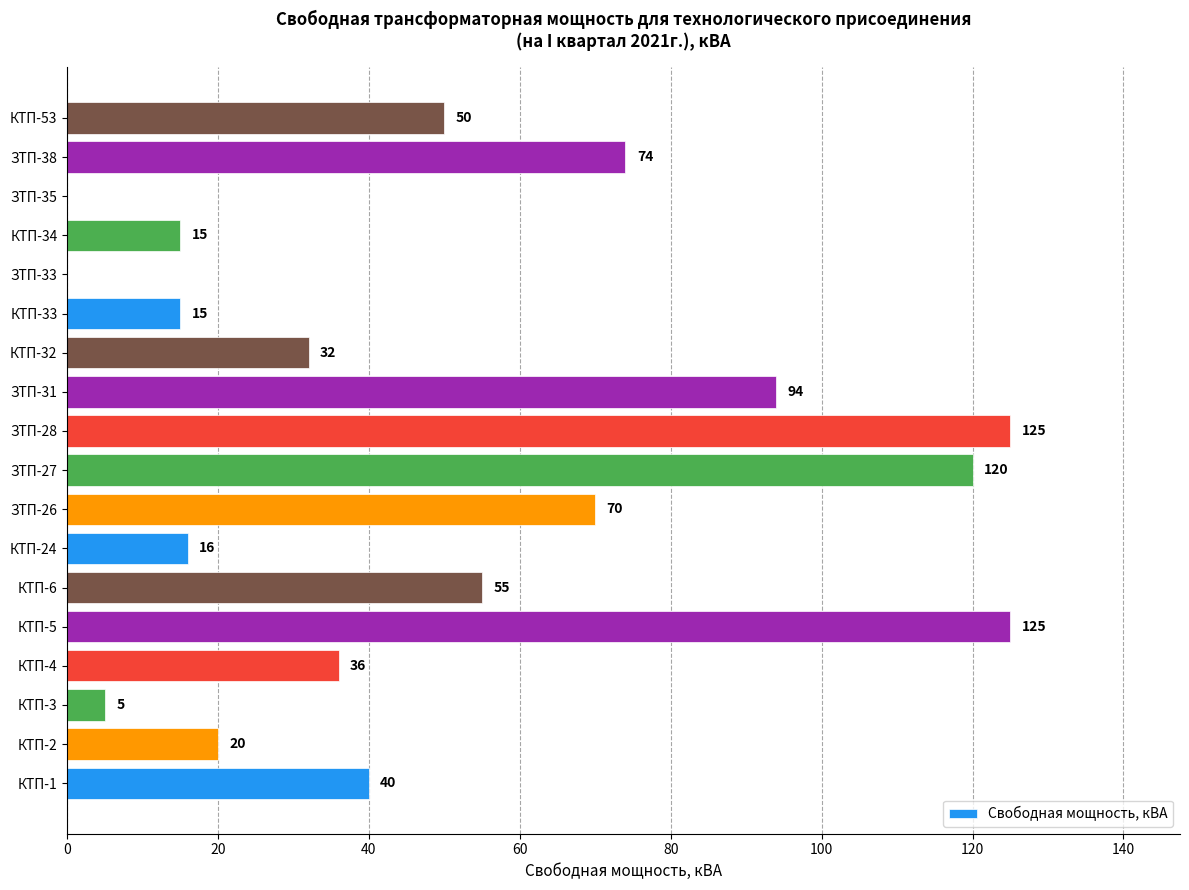

What is the sum of the values at КТП-32 and ЗТП-27?

152